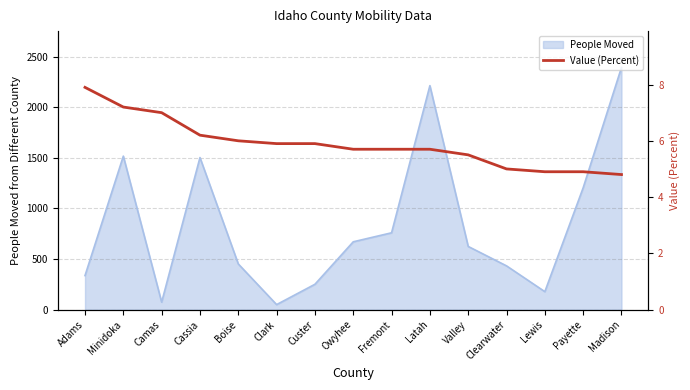

True or false: the data shows 1.7 at Clark.

False